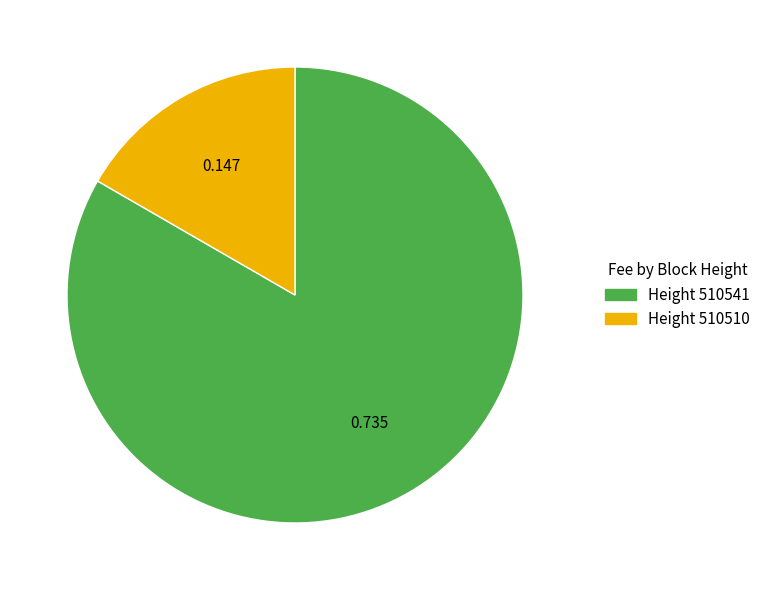

Is there any slice that represents more than half of the pie?

Yes